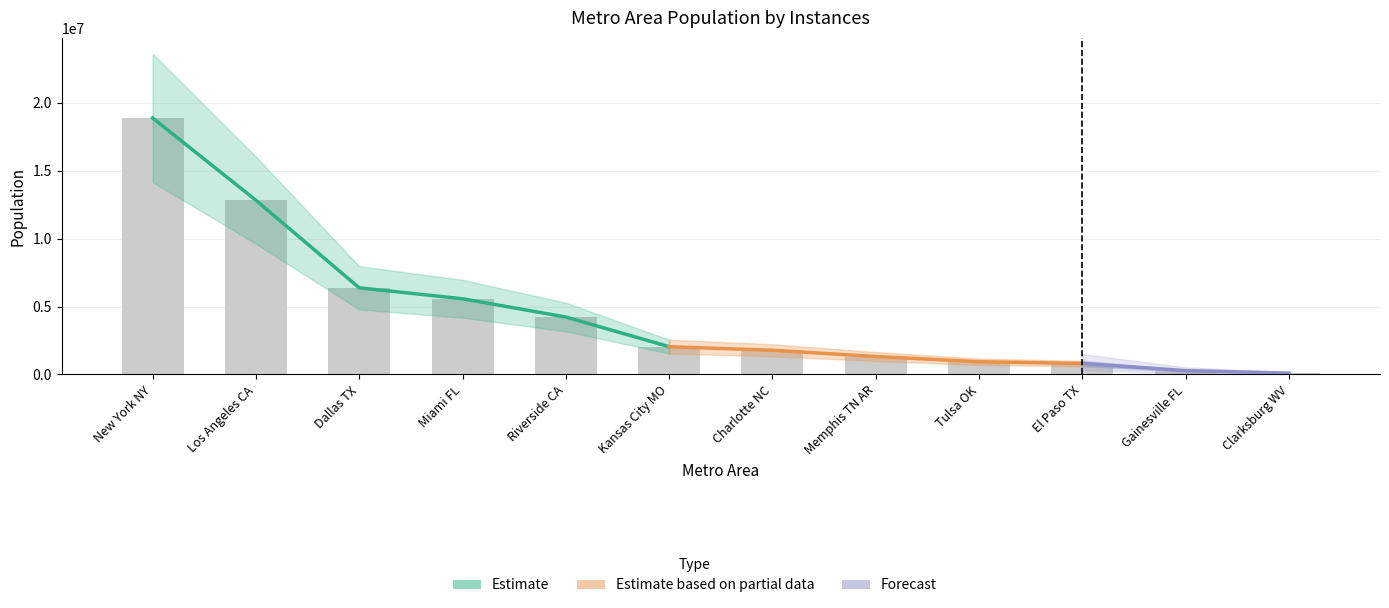

What is the sum of all values?

55123671